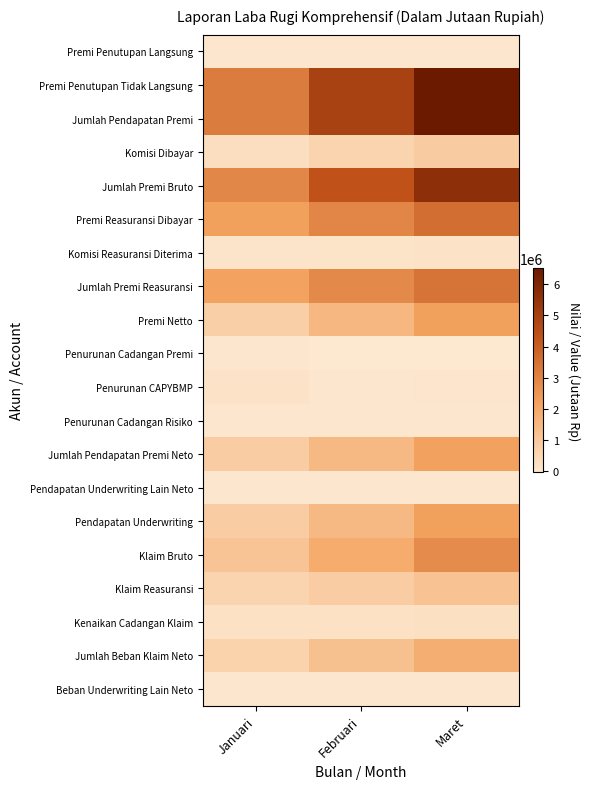

Which series has the largest total across all categories?

Premi Penutupan Tidak Langsung